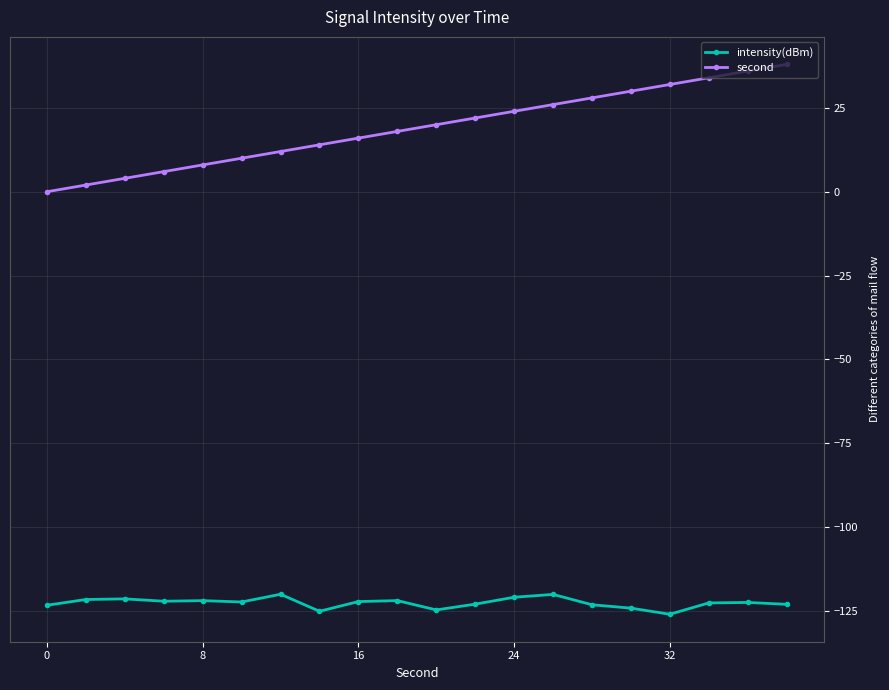

What is the difference between the maximum and second lowest values in the intensity(dBm) series?

5.1